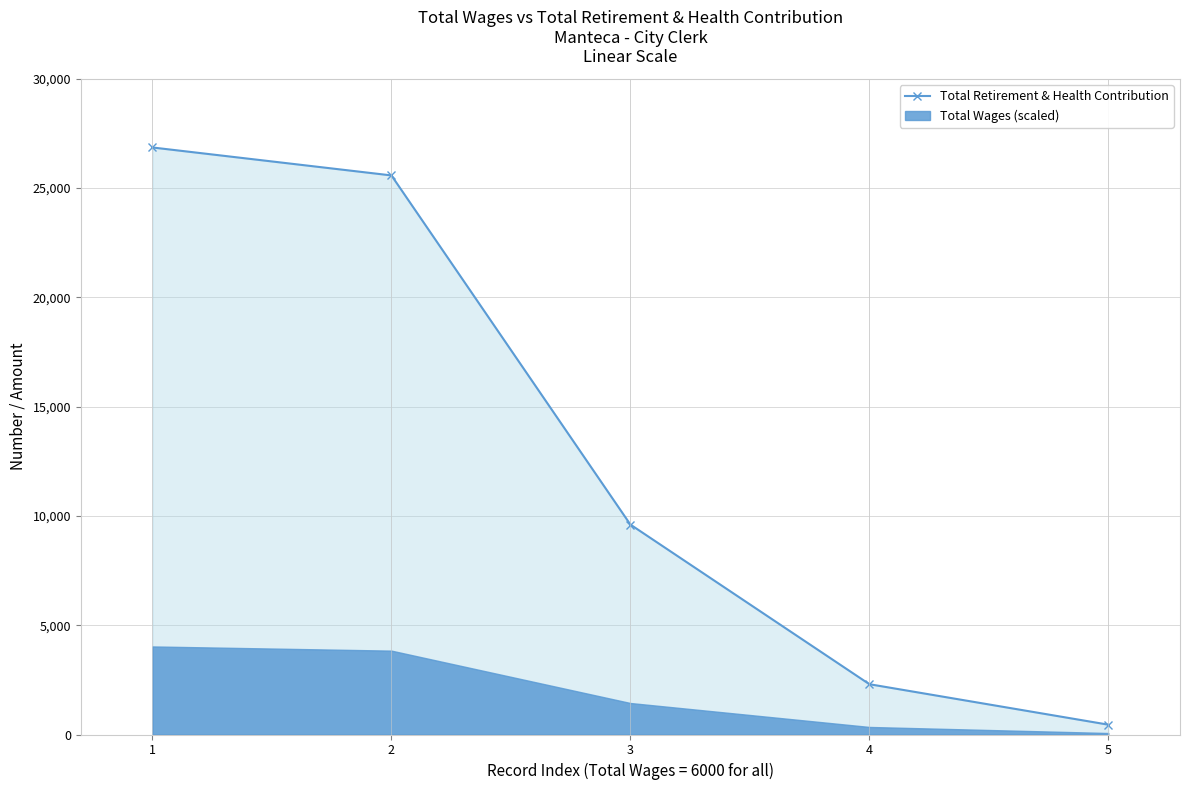

What is the greatest value displayed?

26861